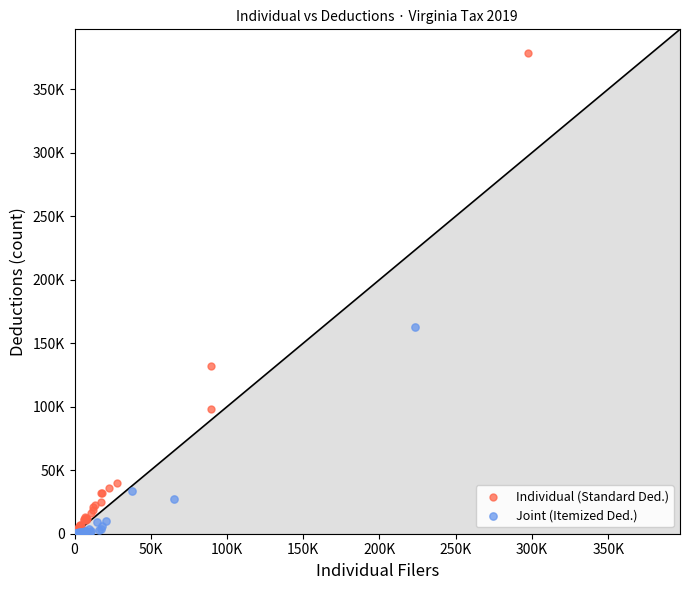

Which series reaches the maximum Y coordinate?

Individual (Standard Ded.)